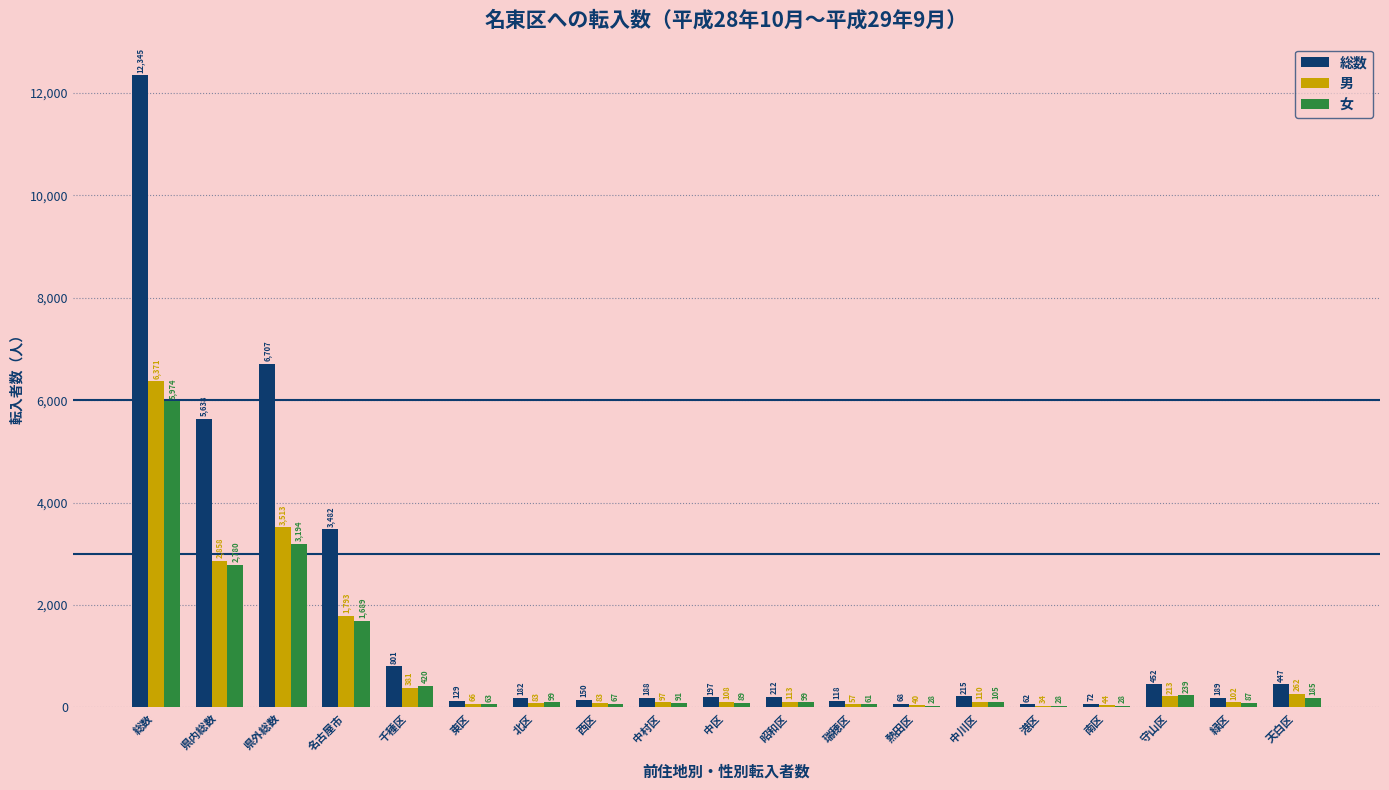

Which series has the largest total across all categories?

総数